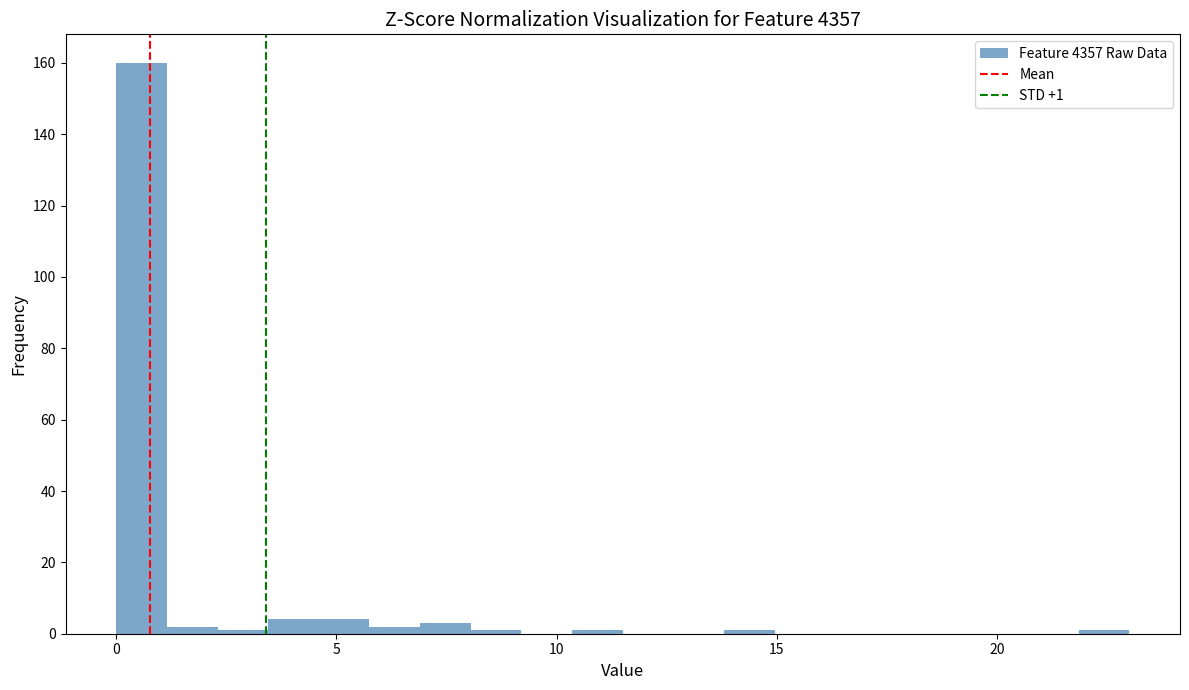

Around what value on the x-axis is the tallest bar? Give the approximate position of its centre, as read against the axis.

0.5